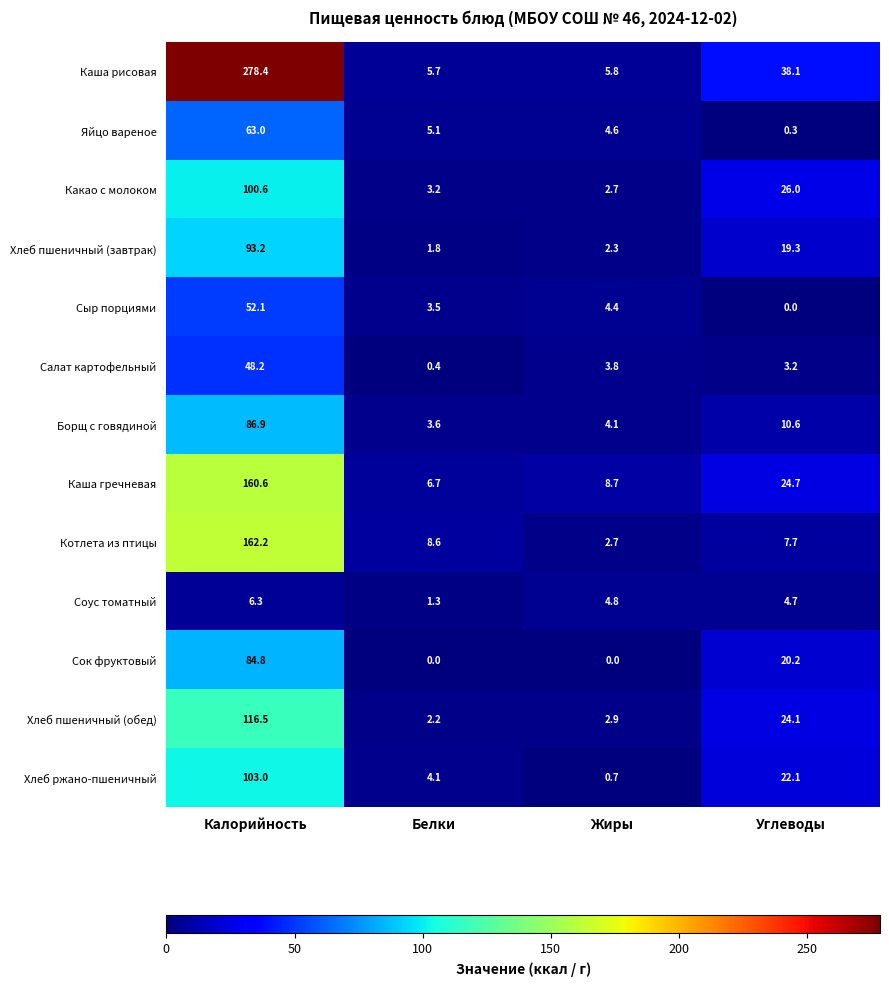

What is the sum of all Каша гречневая values?

200.7